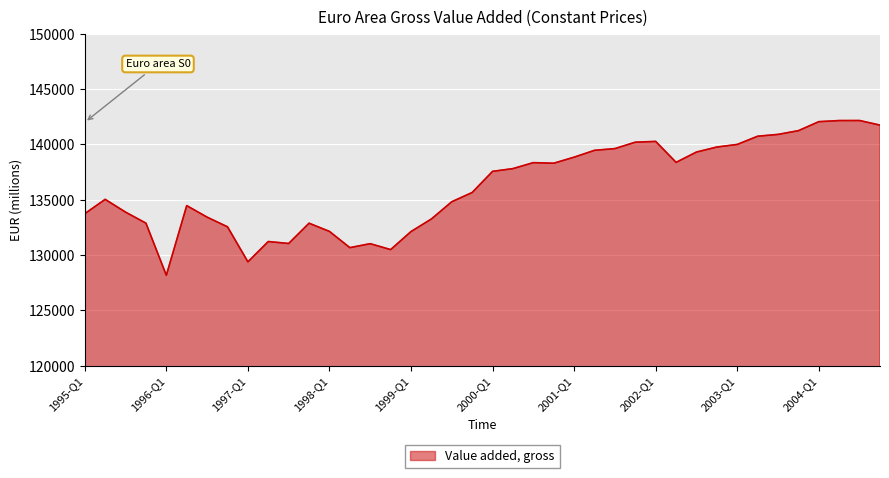

What is the greatest value displayed?

142161.0